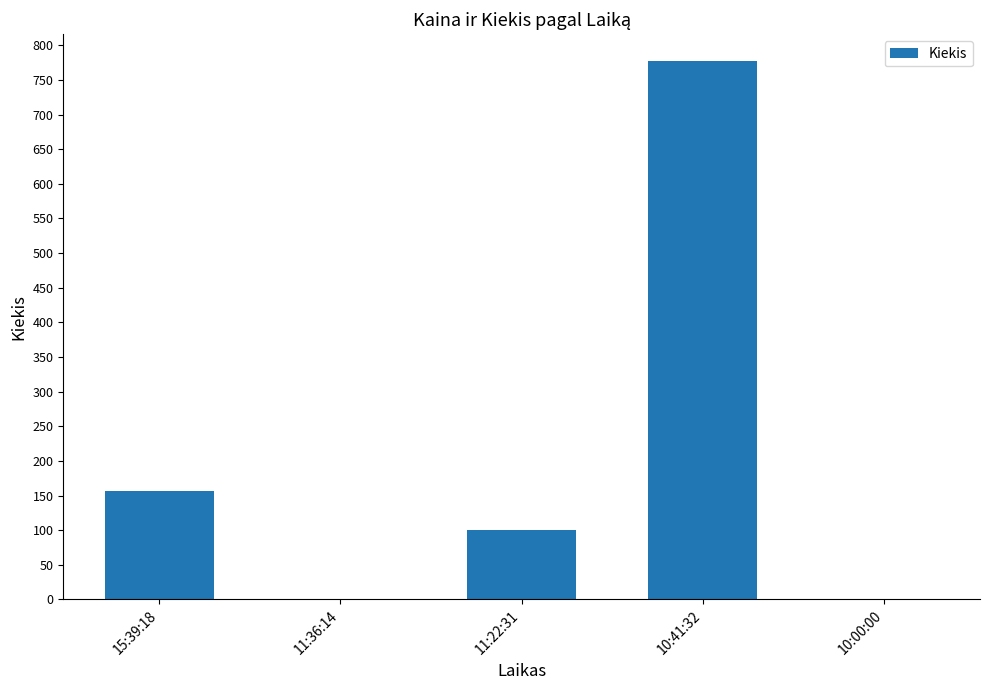

Which category has the highest value across all series?

10:41:32